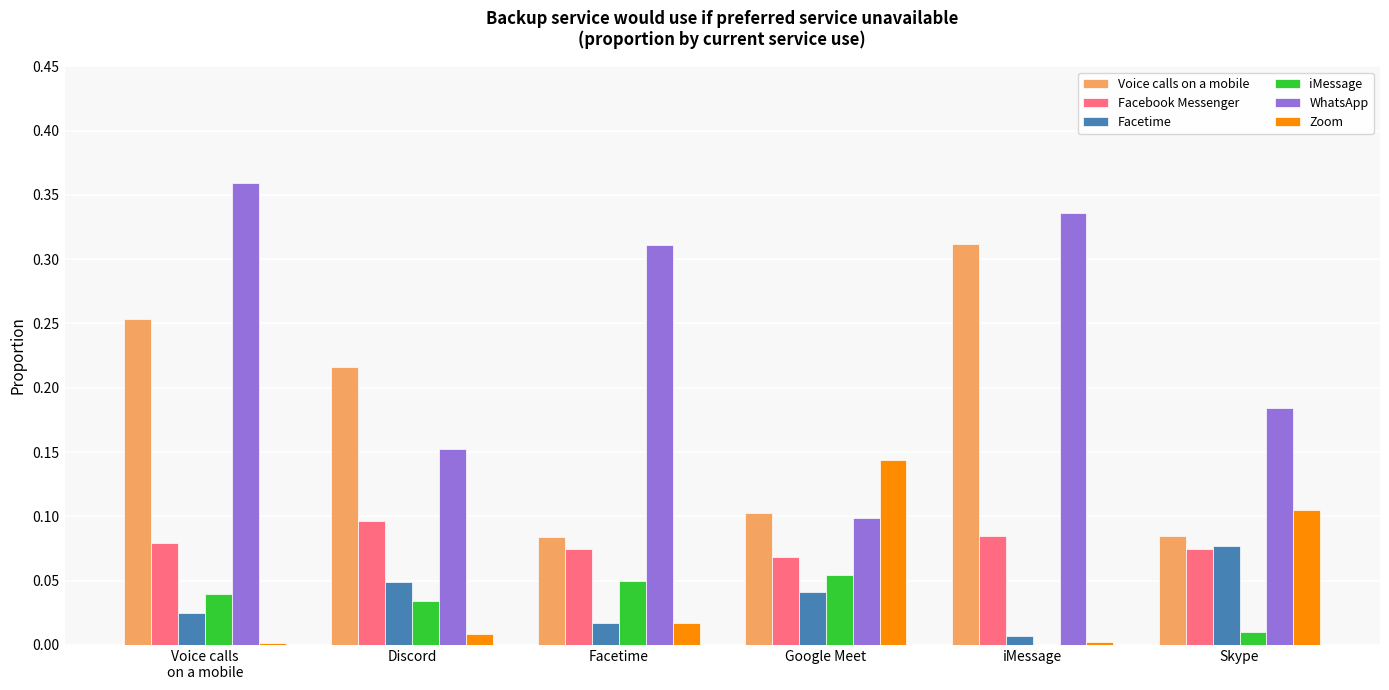

Is the value of Zoom at Skype greater than the value of WhatsApp at Discord?

No